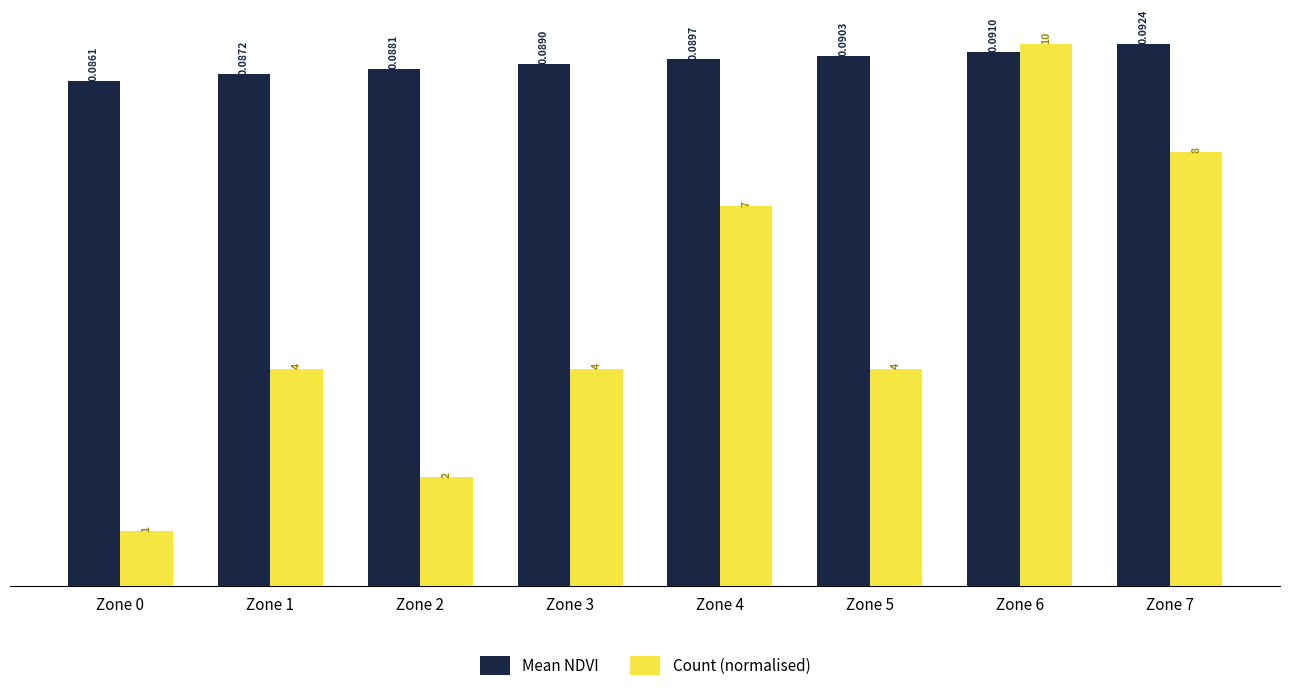

How many data points does each series have?

8